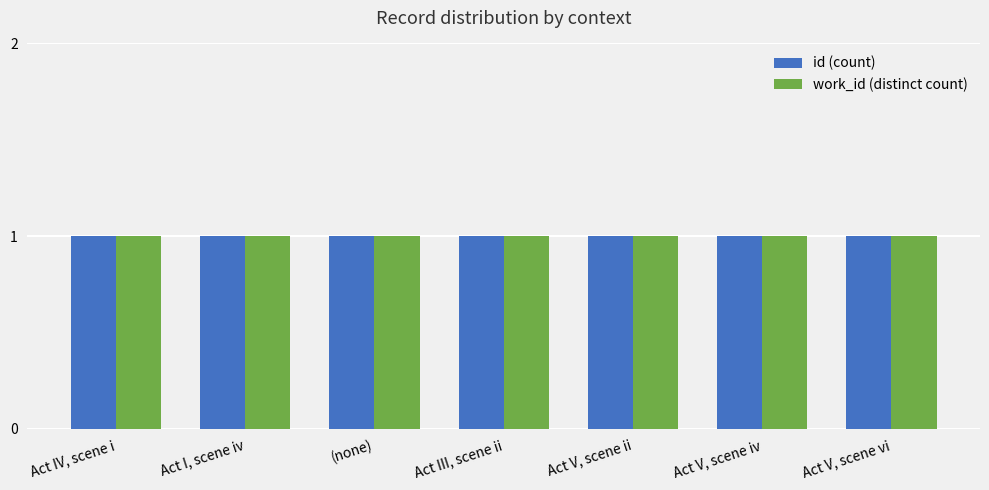

Are the bars grouped side by side (vs. stacked)?

Yes